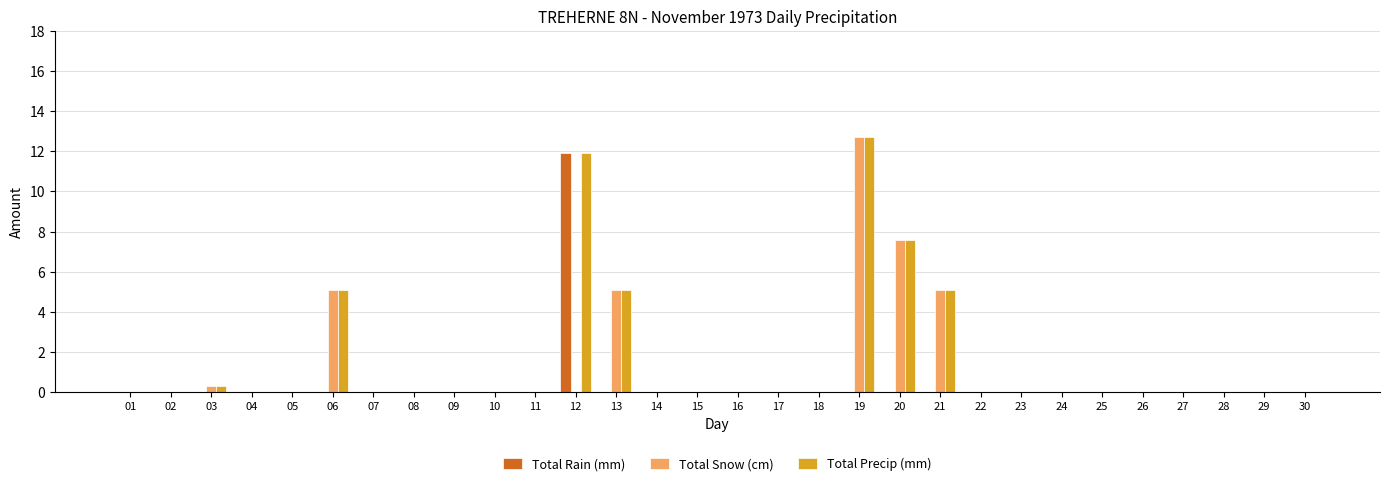

The Total Snow (cm) series shows -5.5 at 04. True or false?

False